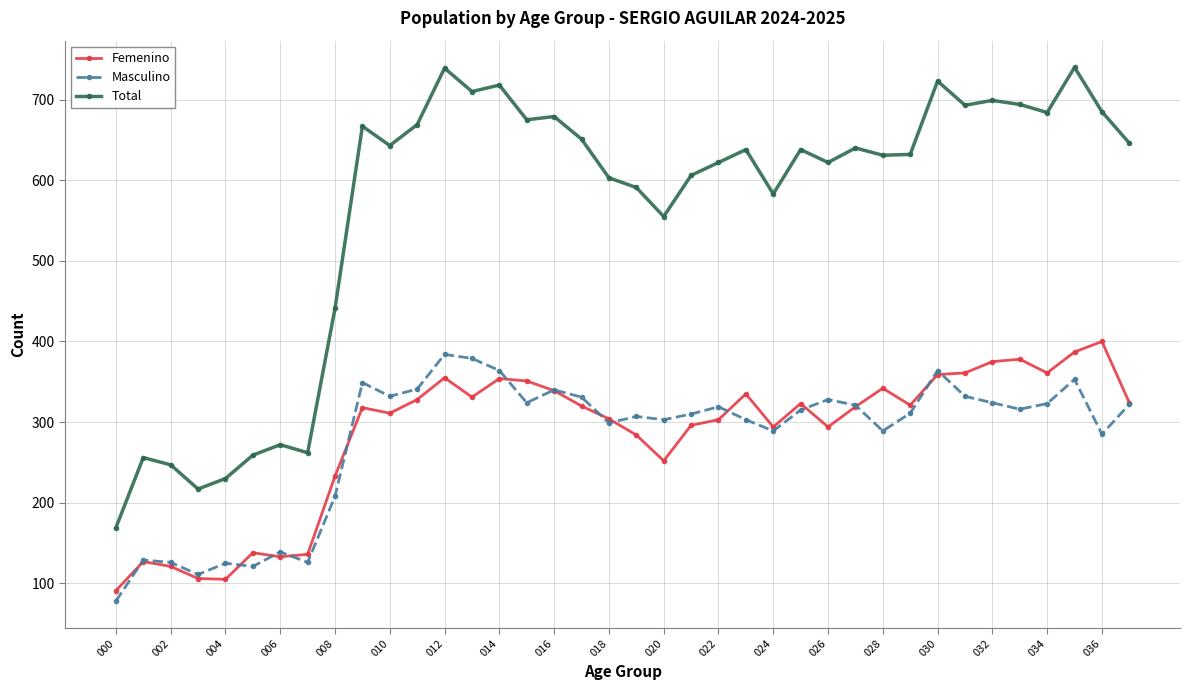

Which series has the largest total across all categories?

Total